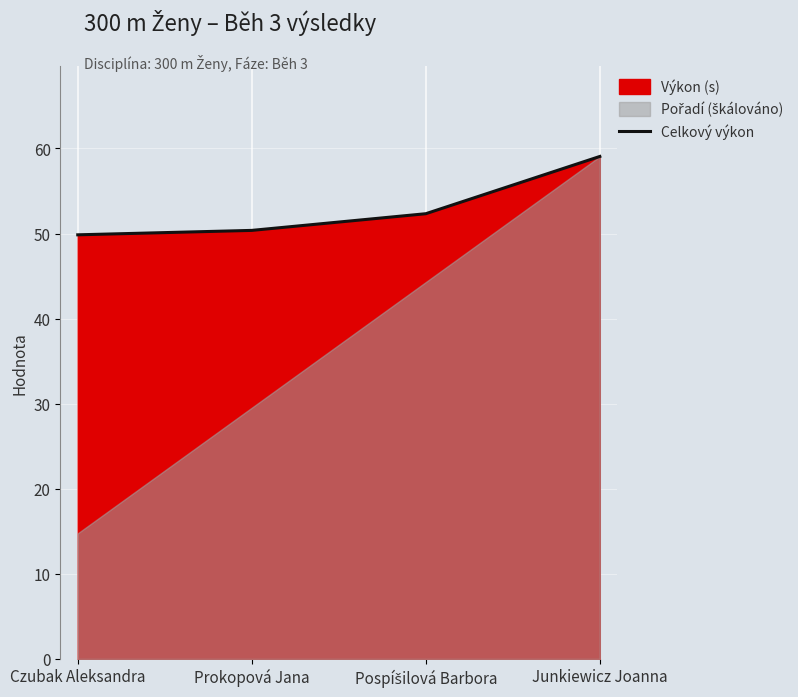

Reading left to right, transcribe all the data shown in this chart.

49.9	50.4	52.3	59.1